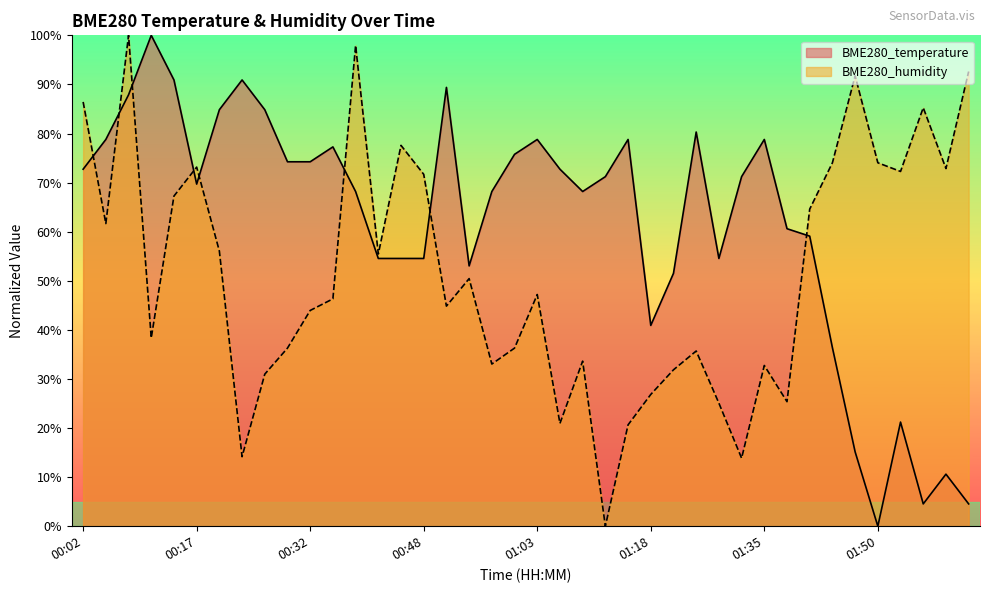

In BME280_temperature, how many points are lower than both neighbors (excluding endpoints)?

7